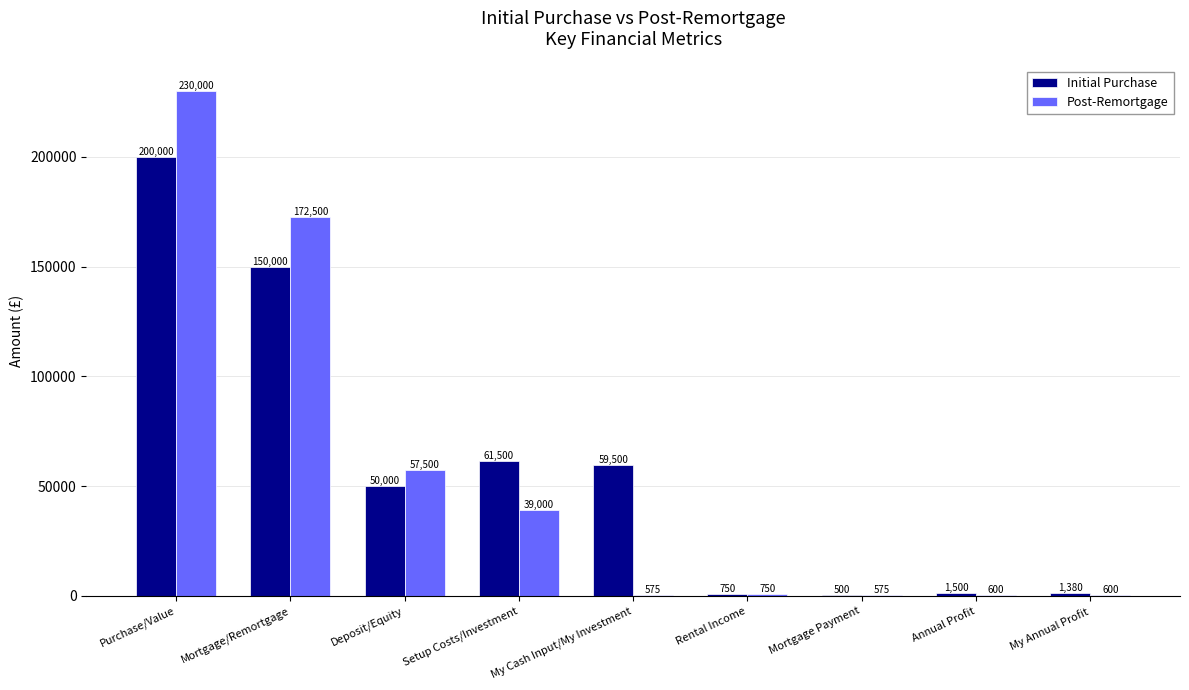

Where is Post-Remortgage nearest to the value 115287?

Mortgage/Remortgage